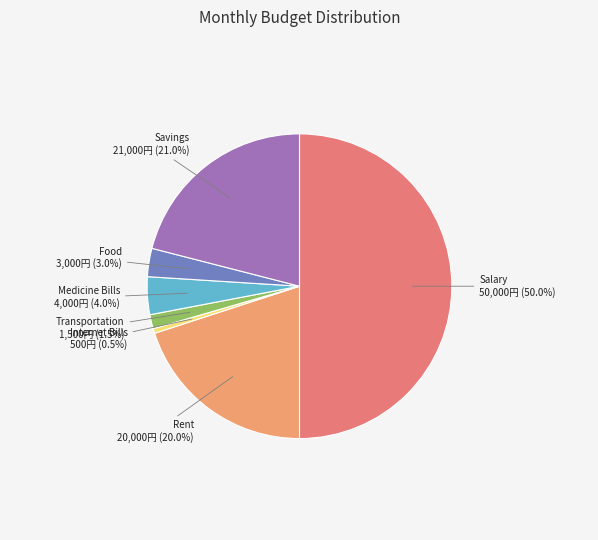

What is the largest slice in the pie chart?

Salary